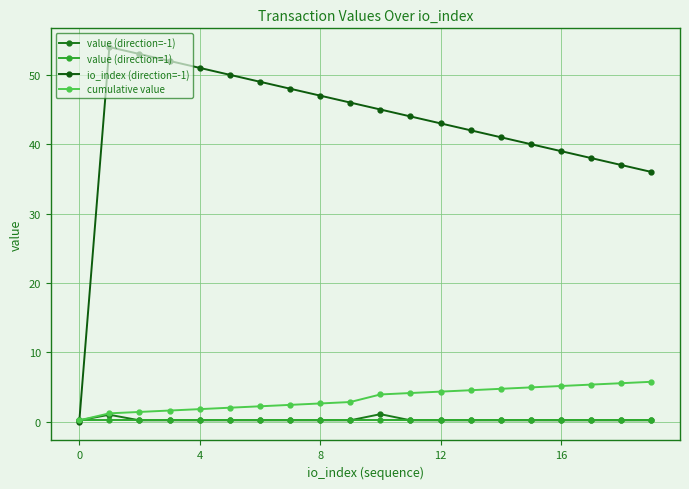

Which series has the largest range (max minus min)?

io_index (direction=-1)